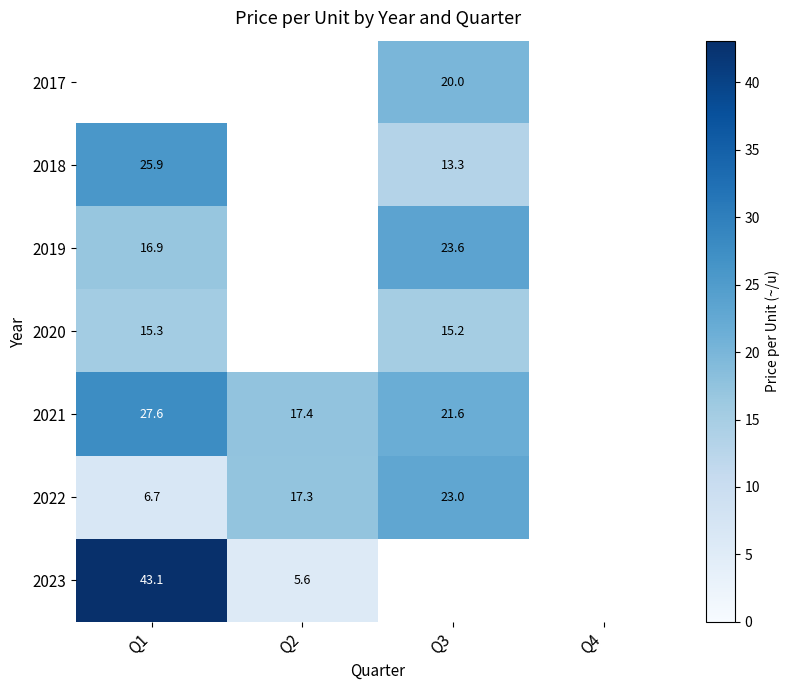

The value of 2020 at Q1 is 15.3. True or false?

True